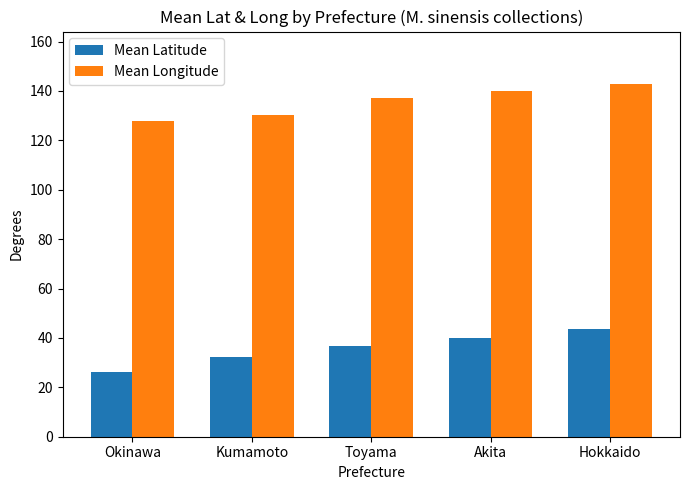

Which series has the largest total across all categories?

Mean Longitude